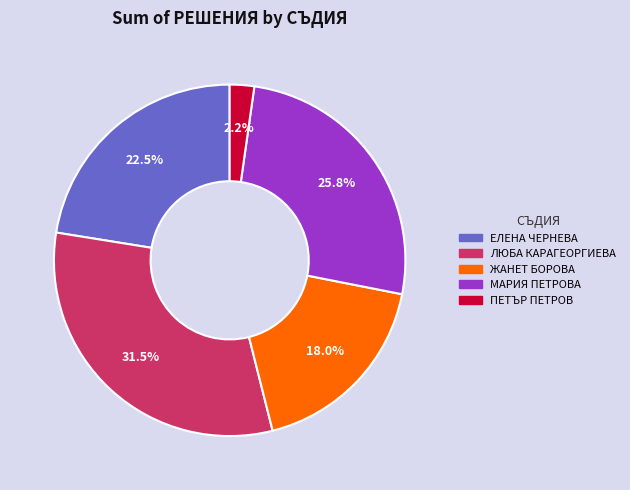

Do ЛЮБА КАРАГЕОРГИЕВА and МАРИЯ ПЕТРОВА together represent more than half of the pie?

Yes